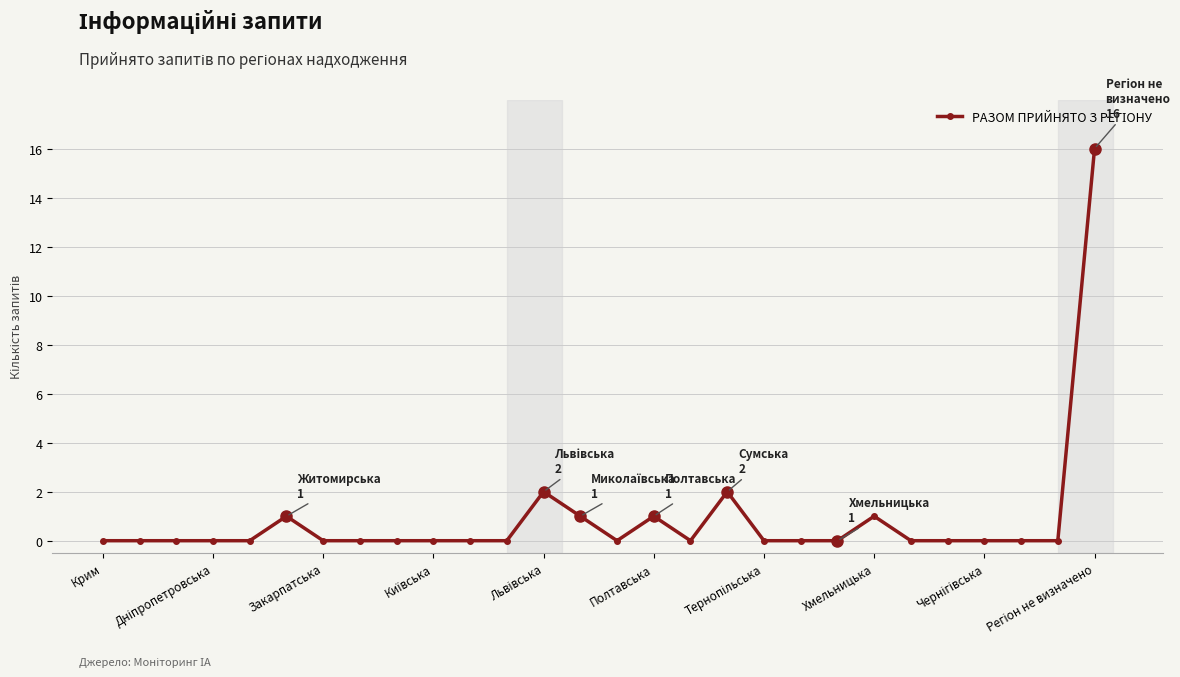

True or false: the data has more than 1 interior local peaks.

True